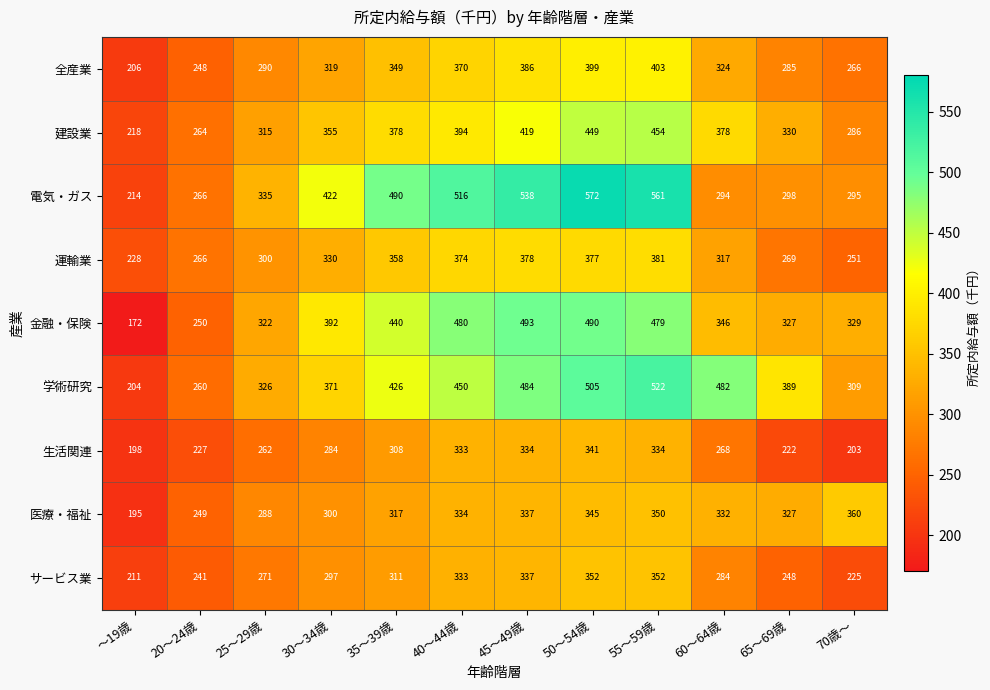

At ～19歳, list the series in order from largest to smallest.

運輸業, 建設業, 電気・ガス, サービス業, 全産業, 学術研究, 生活関連, 医療・福祉, 金融・保険